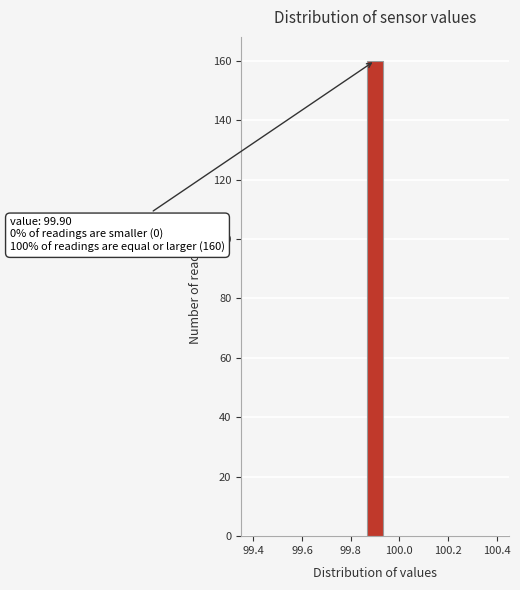

Read against the x-axis, roughly where is the centre of the tallest bar?

99.90